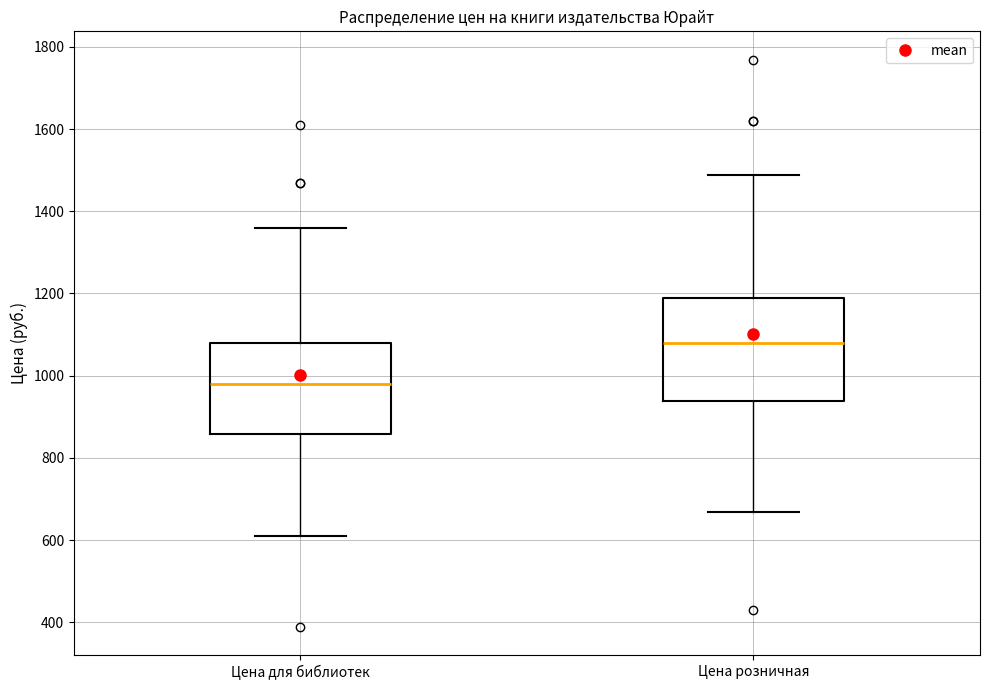

Reading left to right, read every box against the y-axis: the position of its median line, the range the box covers, and the ends of its whiskers. The values are not printed on the chart, so give them approximately, as read against the axis.

Цена для библиотек: median 980, box 860 to 1080, whiskers 600 to 1360
Цена розничная: median 1080, box 940 to 1180, whiskers 660 to 1480